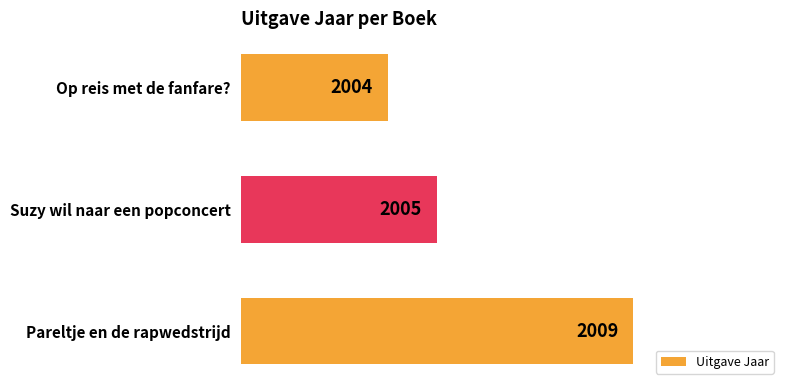

What is the change in value from Pareltje en de rapwedstrijd to Suzy wil naar een popconcert?

-4